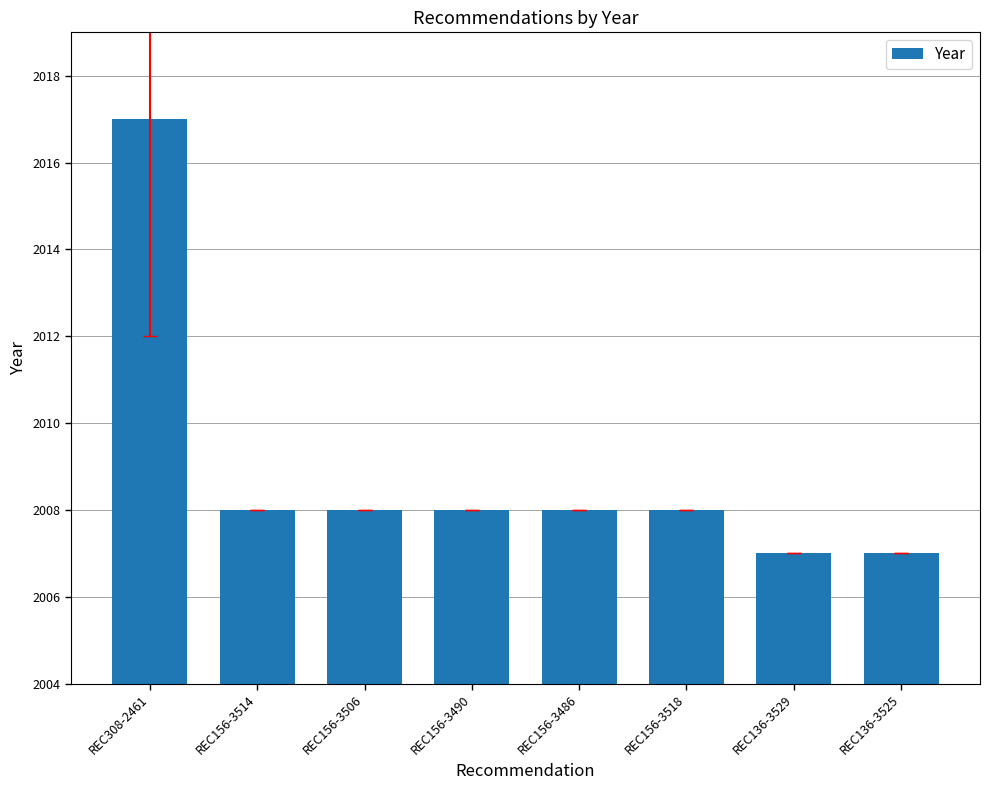

What position from the left is REC308-2461?

1